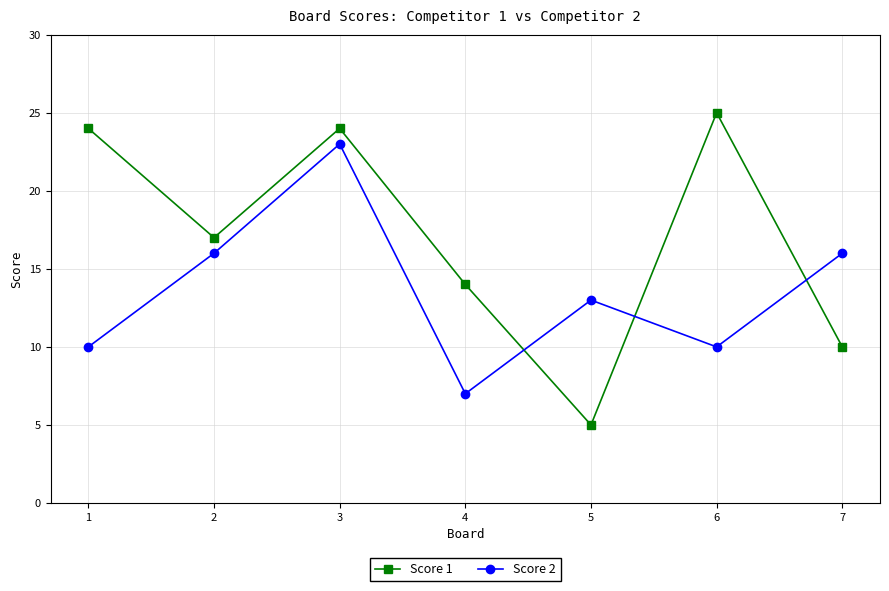

At 6, list the series in order from largest to smallest.

Score 1, Score 2